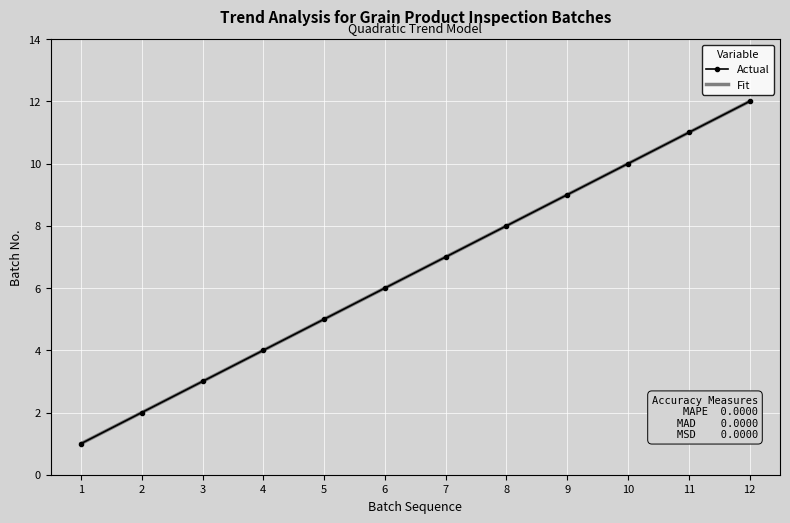

How many lines are shown in the chart?

1